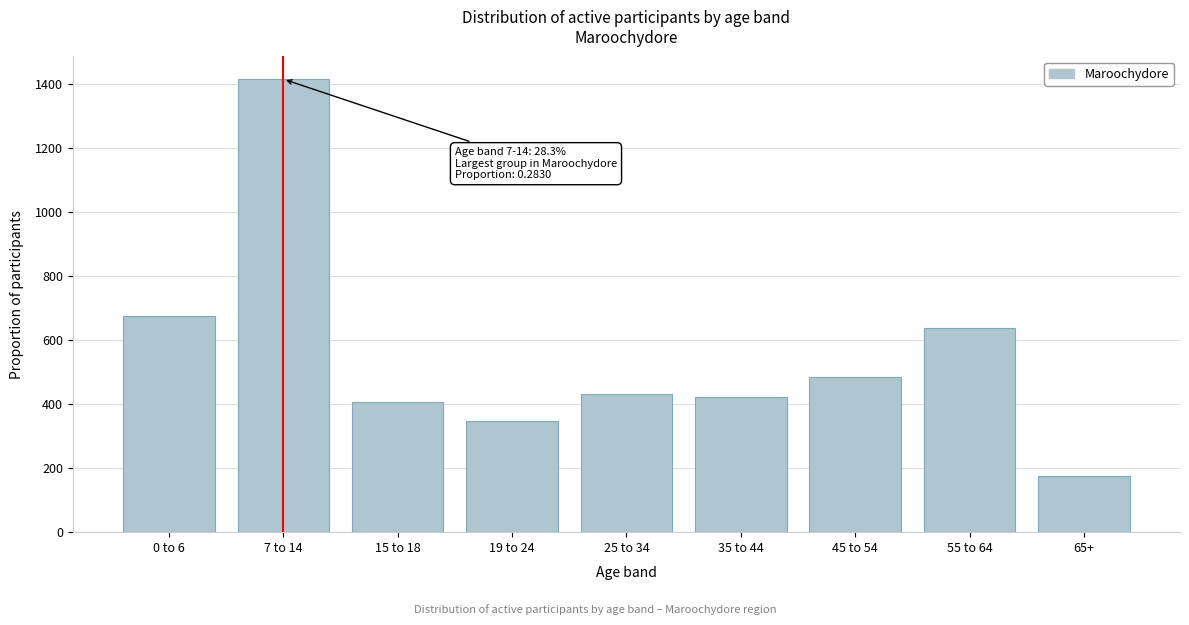

Reading left to right, list all the values displayed in this chart.

0 to 6=676.7	7 to 14=1415.2	15 to 18=407.2	19 to 24=348.4	25 to 34=431.3	35 to 44=422.5	45 to 54=483.7	55 to 64=639.0	65+=175.9